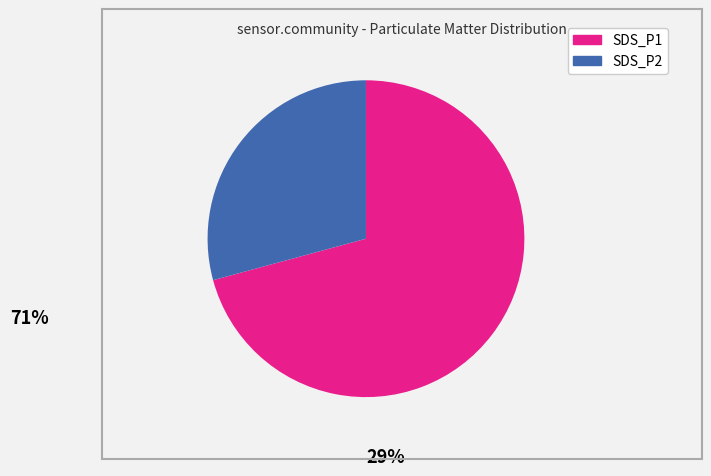

Count the number of slices in the pie.

2